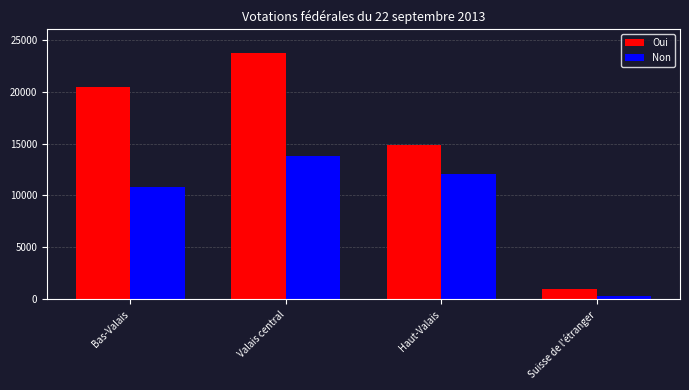

At Bas-Valais, list the series in order from largest to smallest.

Oui, Non